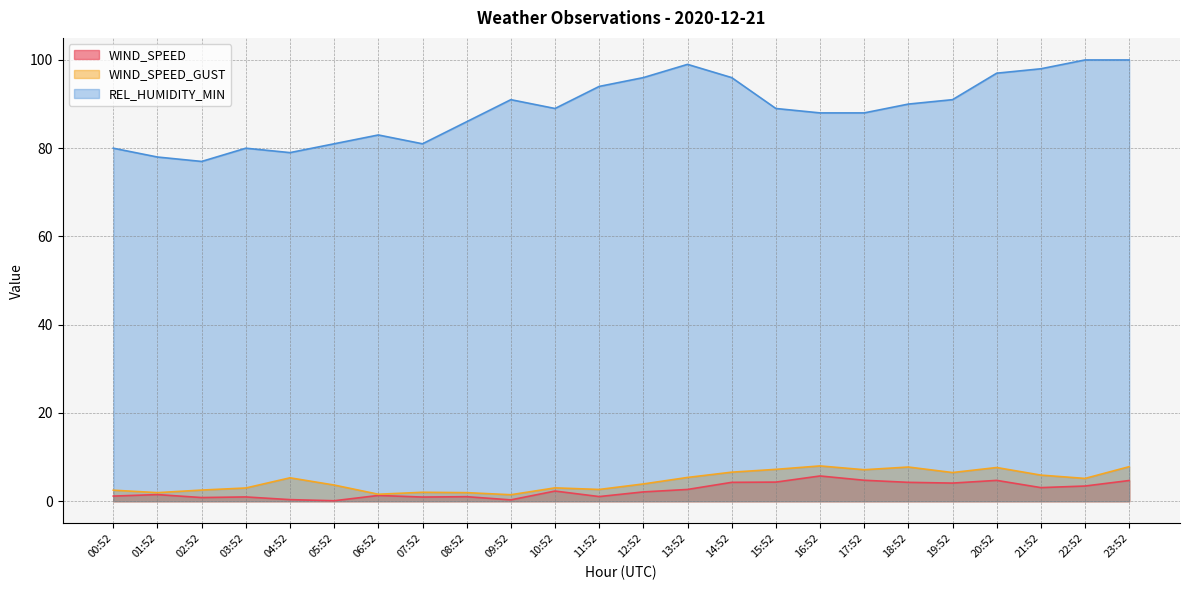

Which series has the largest total across all categories?

REL_HUMIDITY_MIN